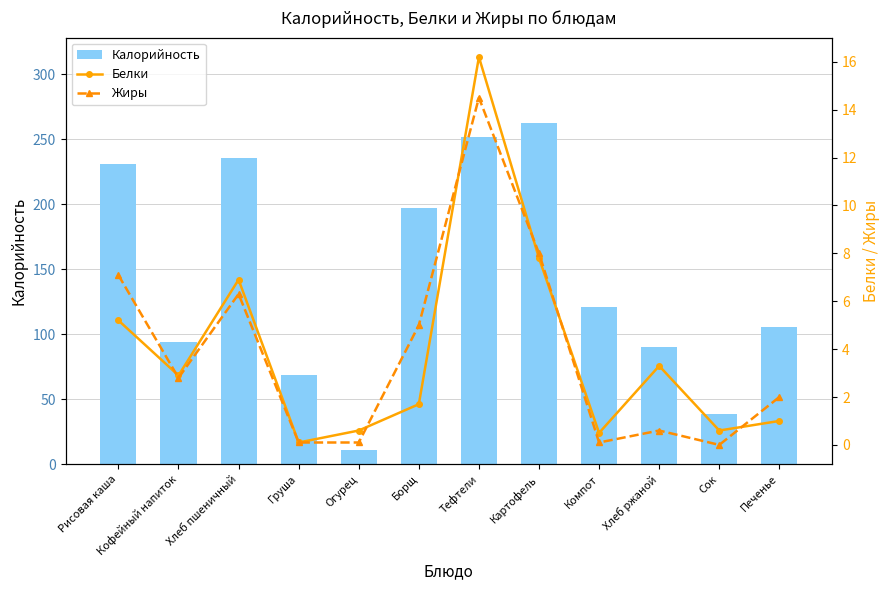

What is the total value across all series at Огурец?

11.9